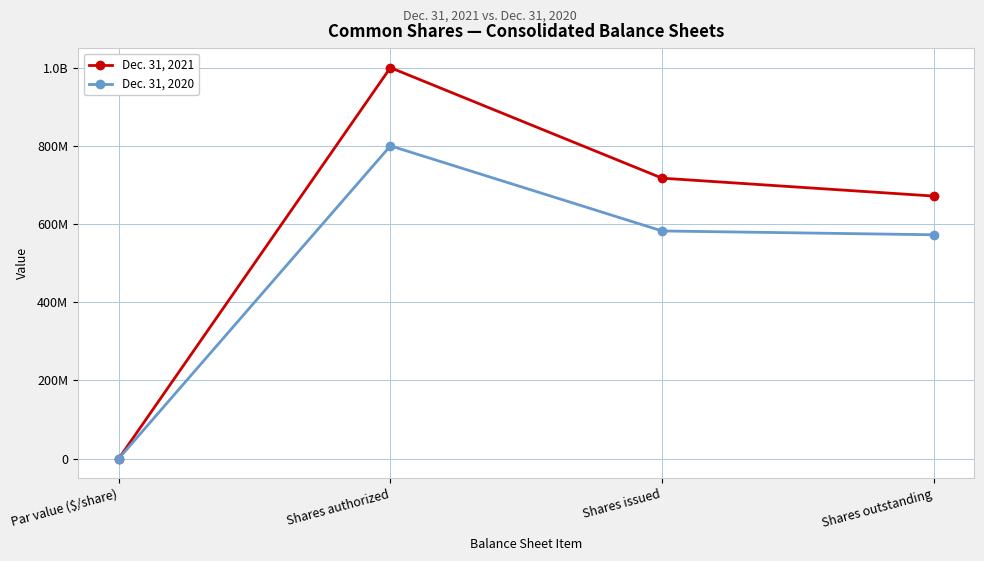

True or false: Dec. 31, 2020 has a value of 275065662 at Shares issued.

False